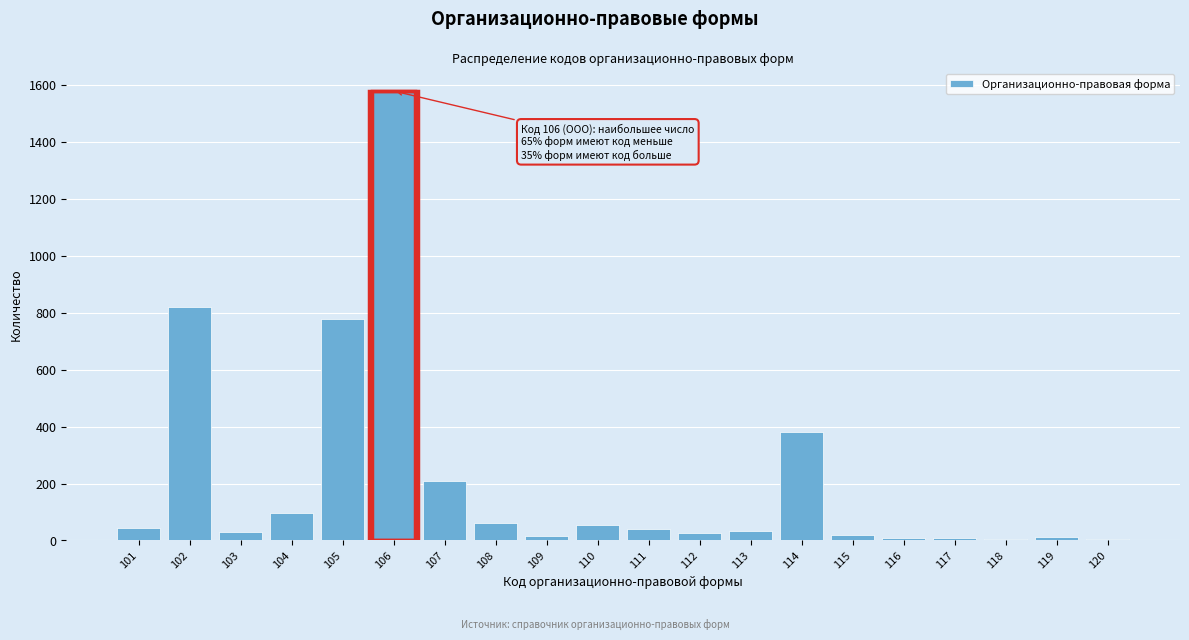

True or false: the data shows 820 at 102.

True